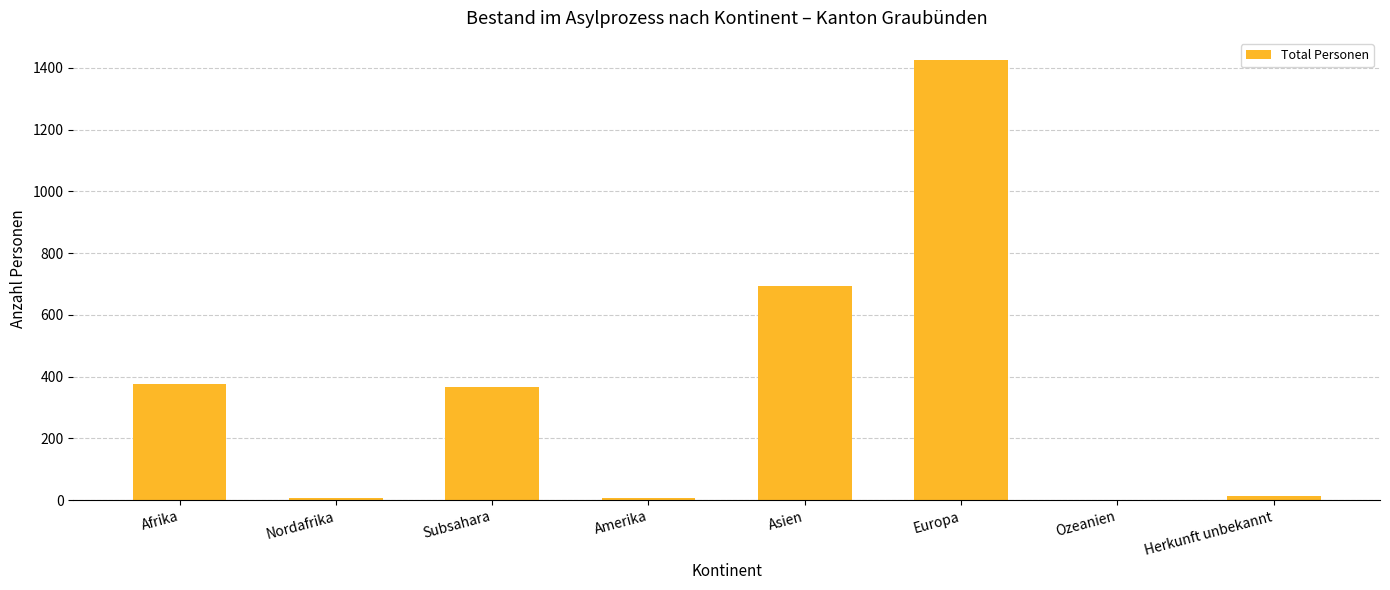

The chart shows a value of 232 at Afrika. True or false?

False